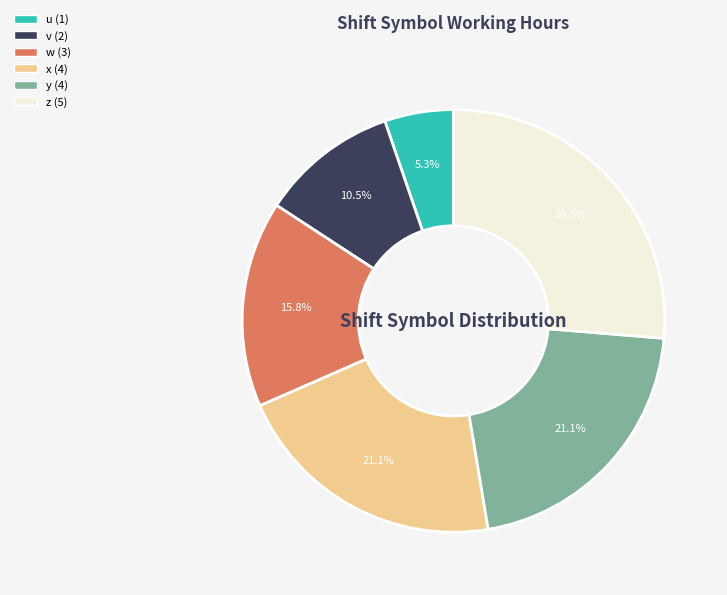

Which has a higher value, u or y?

y